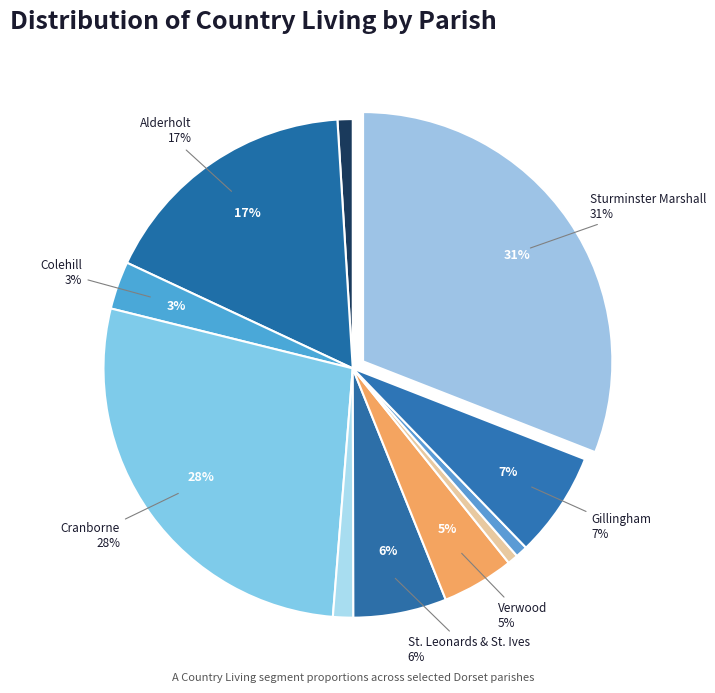

What is the change in value from Ferndown Town to Wimborne Minster?

-2.5